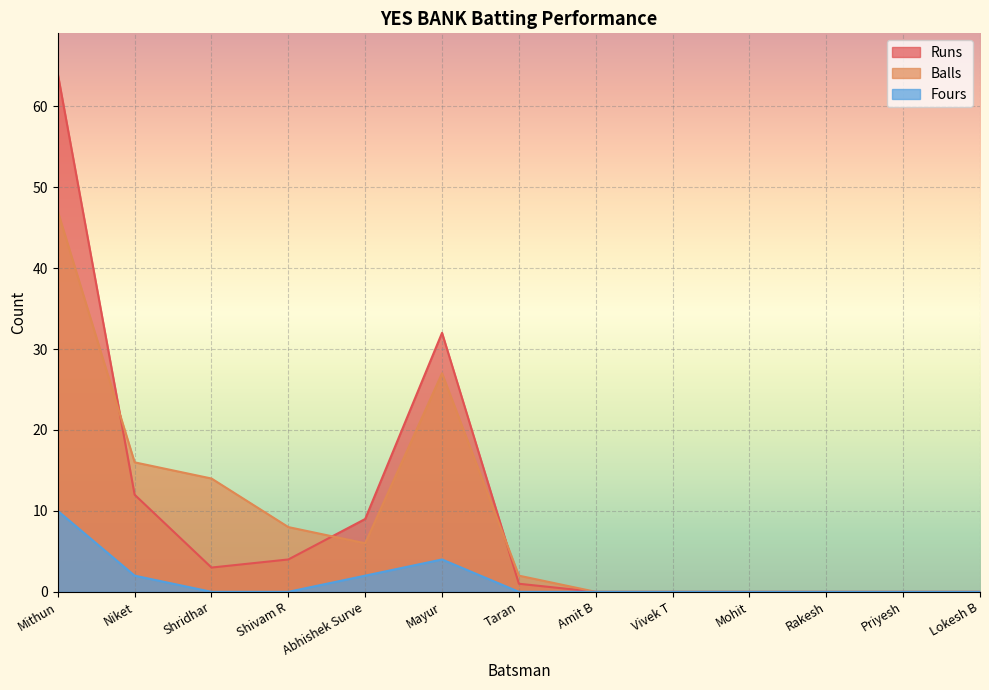

The value of Balls at Abhishek Surve is 6. True or false?

True